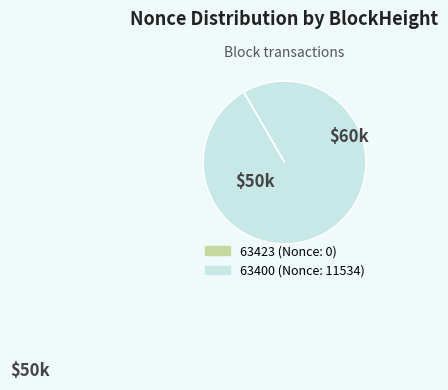

Which slice represents more than half of the pie?

63400